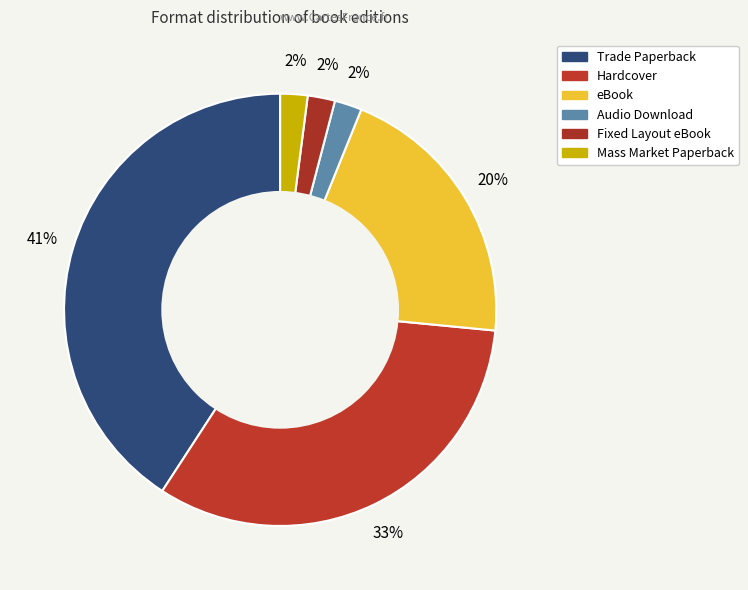

What is the total percentage of Mass Market Paperback and Audio Download?

4.1%